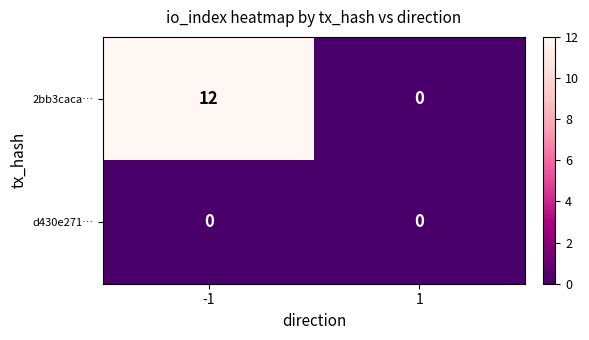

Rank the series by their maximum value, from lowest to highest.

d430e271…, 2bb3caca…